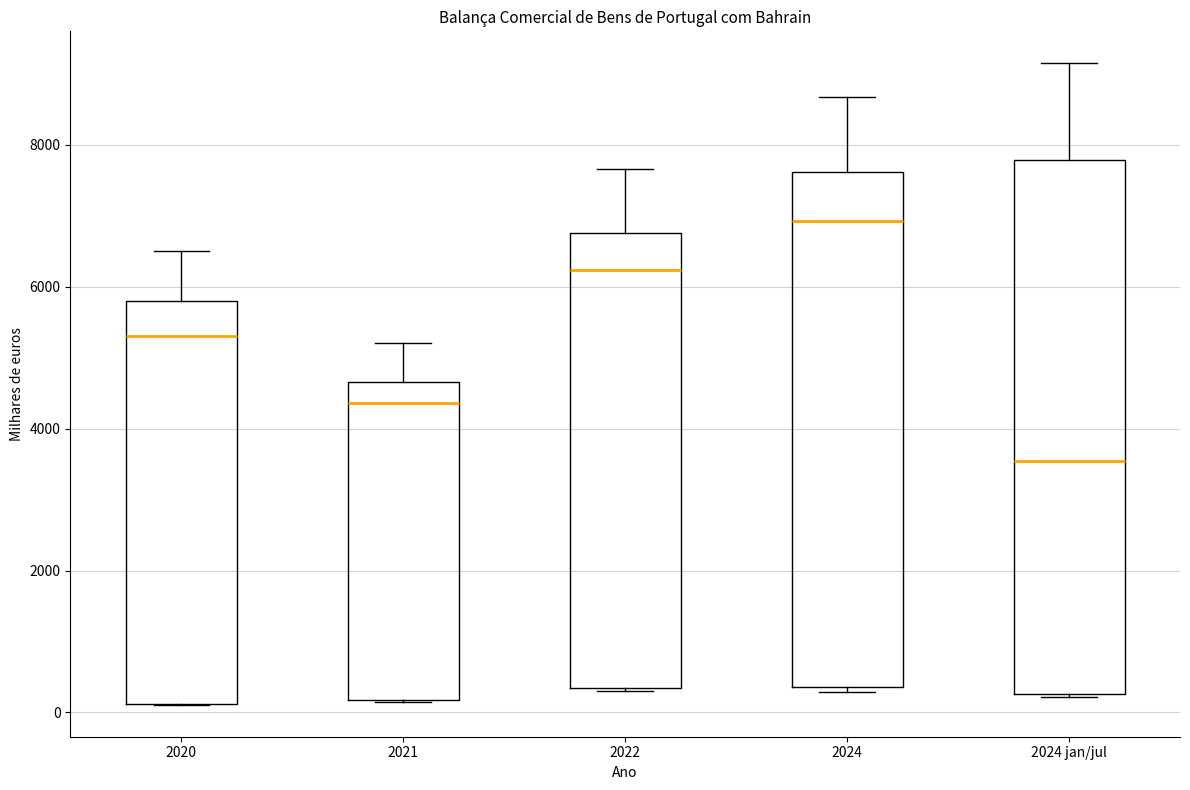

Reading left to right, read every box against the y-axis: the position of its median line, the range the box covers, and the ends of its whiskers. The values are not printed on the chart, so give them approximately, as read against the axis.

2020: median 5400, box 200 to 5800, whiskers 200 to 6600
2021: median 4400, box 200 to 4600, whiskers 200 to 5200
2022: median 6200, box 400 to 6800, whiskers 200 to 7600
2024: median 7000, box 400 to 7600, whiskers 200 to 8600
2024 jan/jul: median 3600, box 200 to 7800, whiskers 200 to 9200